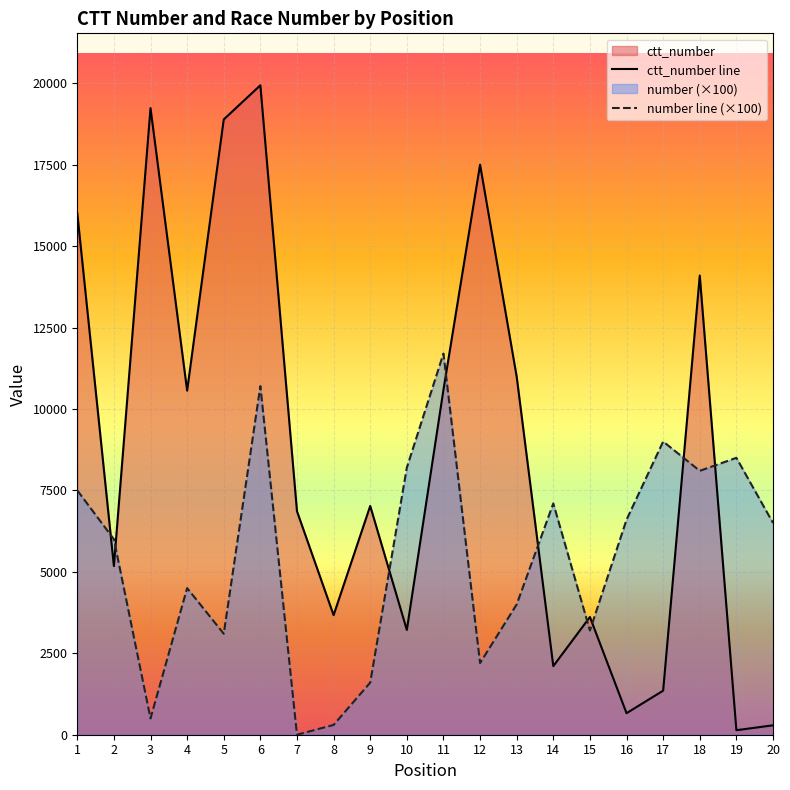

What is the minimum value for ctt_number line?

138